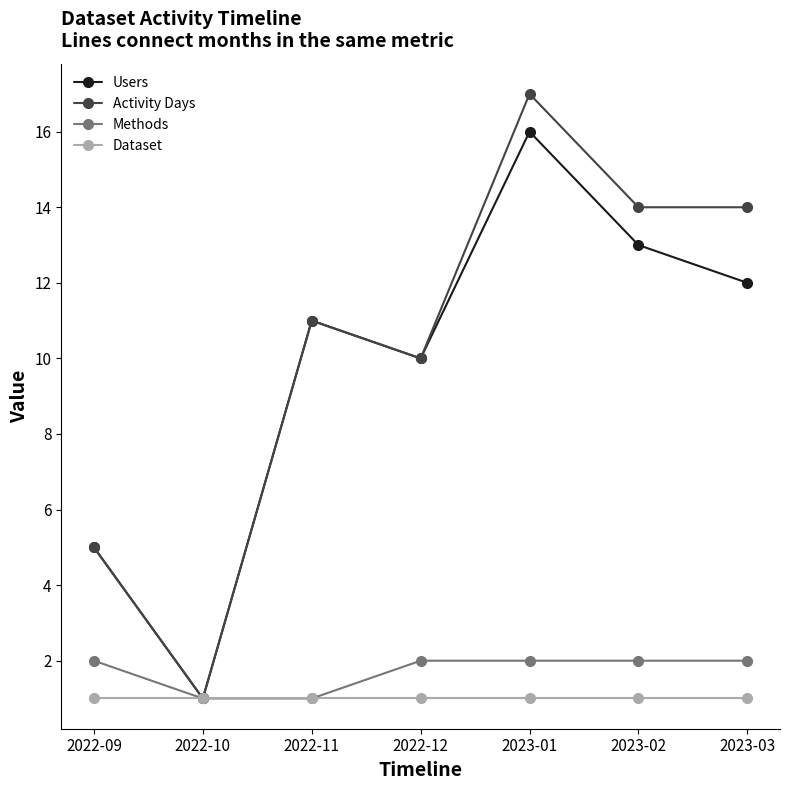

Which series has the largest total across all categories?

Activity Days